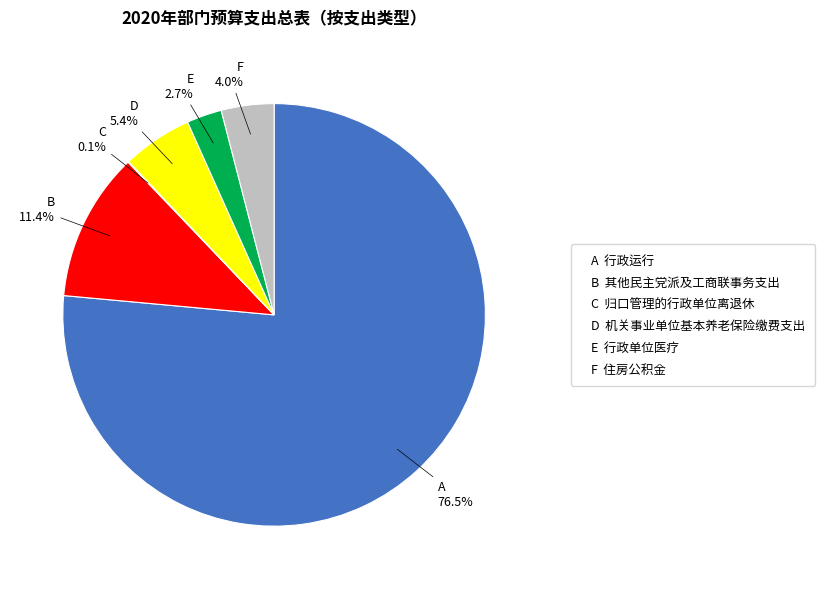

How much of the chart is everything except F?

96.0%